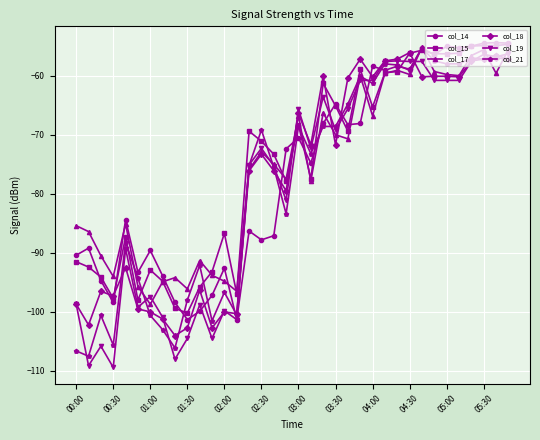

What are all the series names shown in the legend?

col_14, col_15, col_17, col_18, col_19, col_21